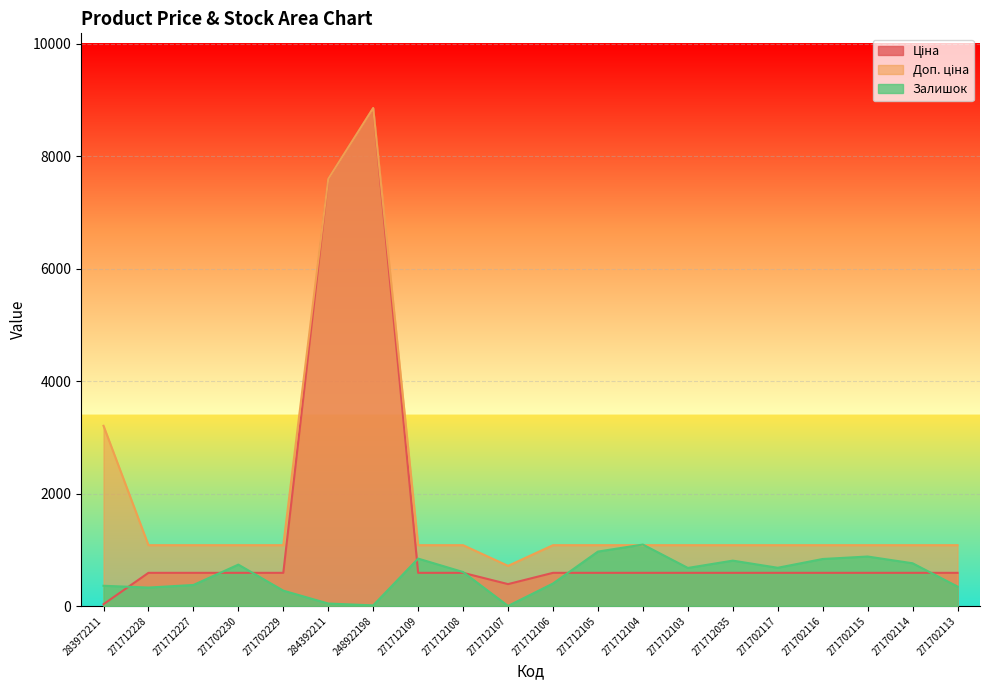

Where do Залишок and Доп. ціна first cross each other?

271712105 and 271712104